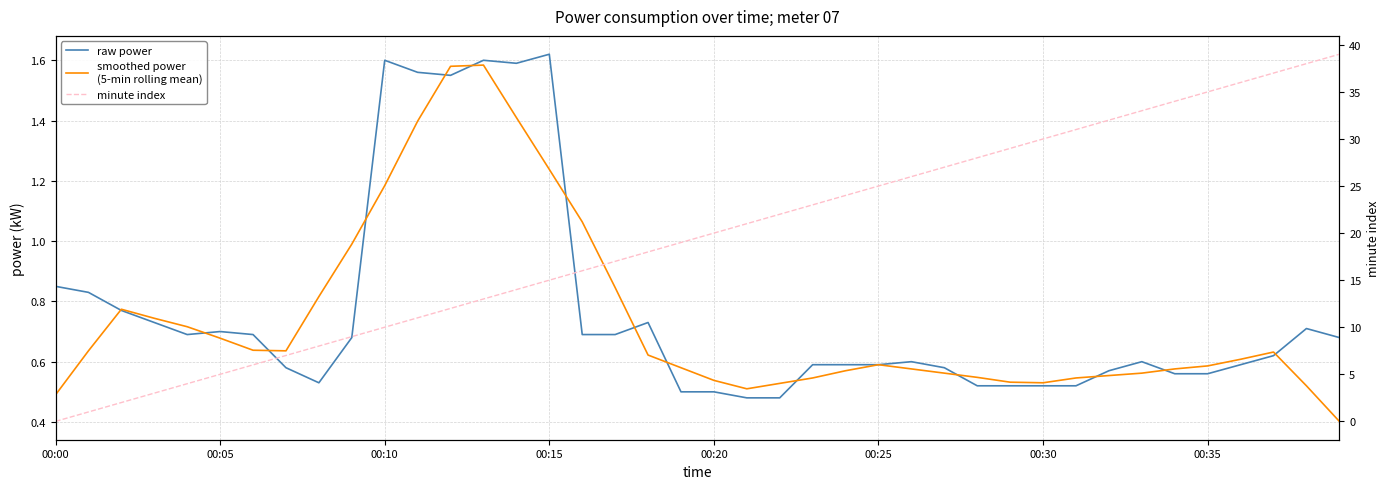

How many interior local valleys does the smoothed power
(5-min rolling mean) series have?

3